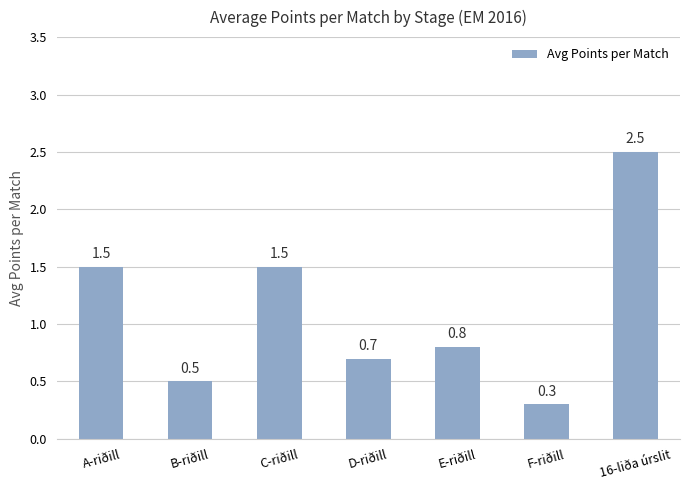

The chart shows a value of 1.5 at C-riðill. True or false?

True